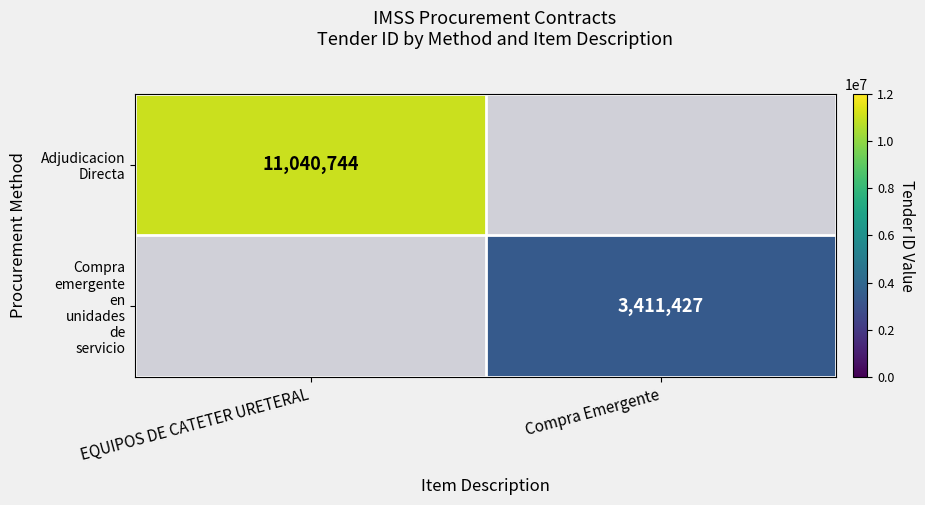

Is it true that Adjudicacion Directa equals 11040744.0 at EQUIPOS DE CATETER URETERAL?

True